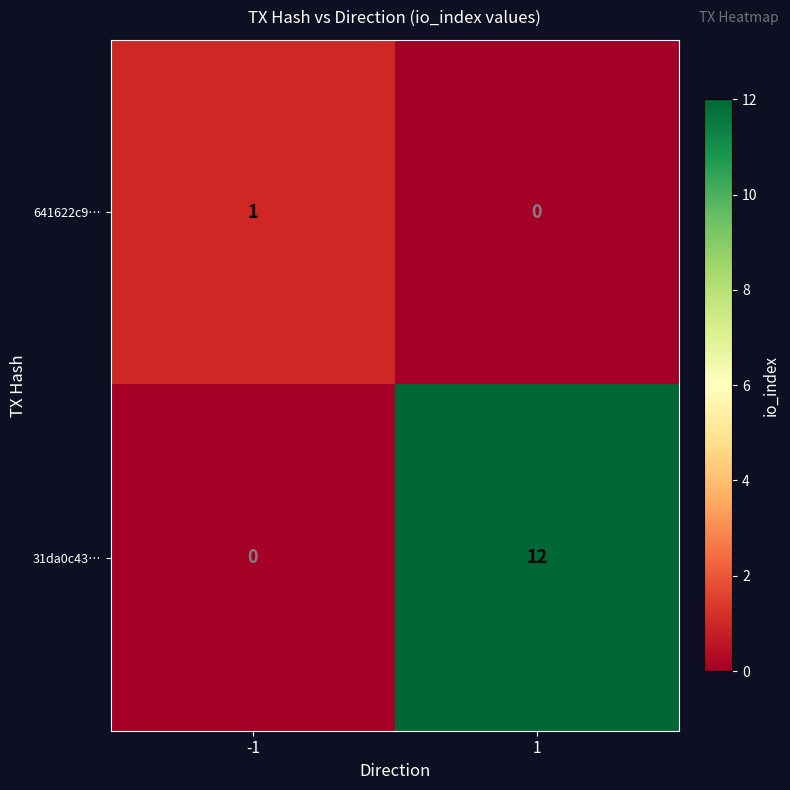

List the series in order of their peak value, highest first.

31da0c43…, 641622c9…